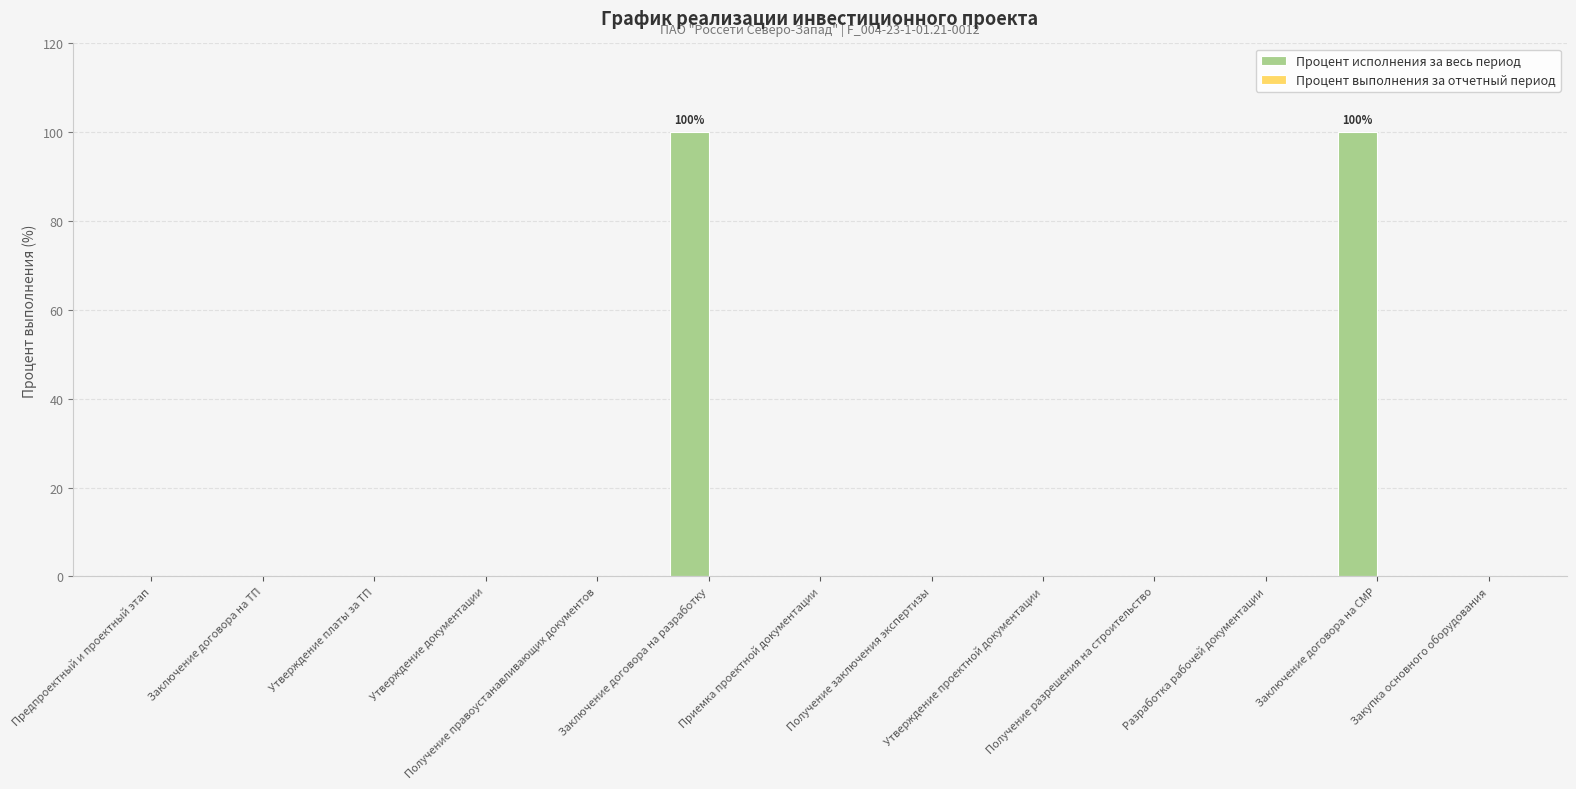

What is the greatest value displayed?

100